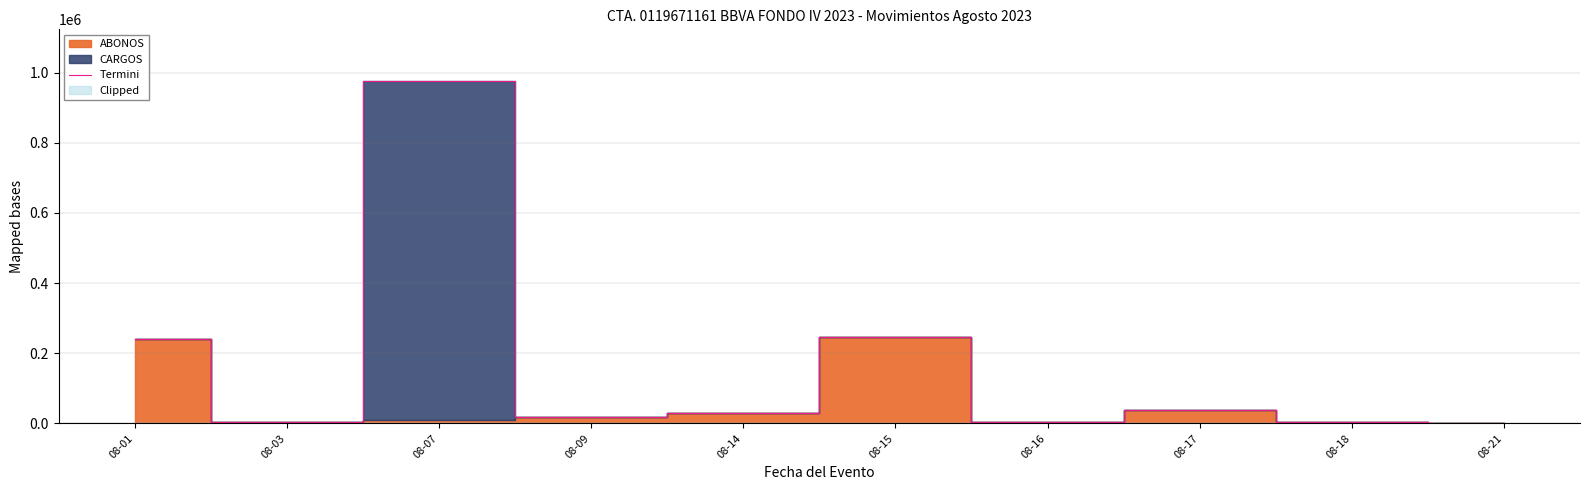

At which category does the data reach its first local valley?

08-03